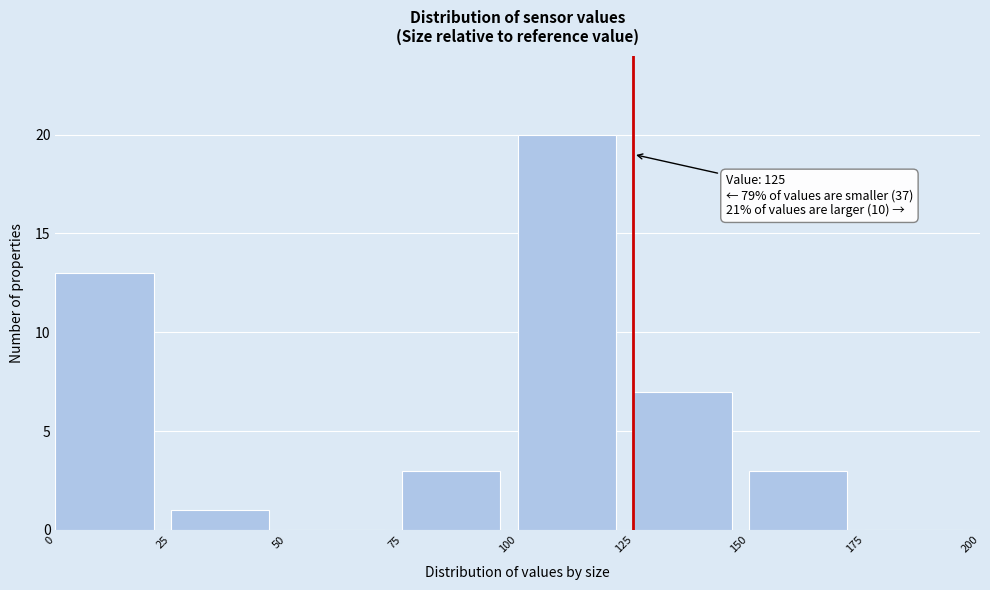

Over which range of the x-axis is the bar tallest?

100 to 125